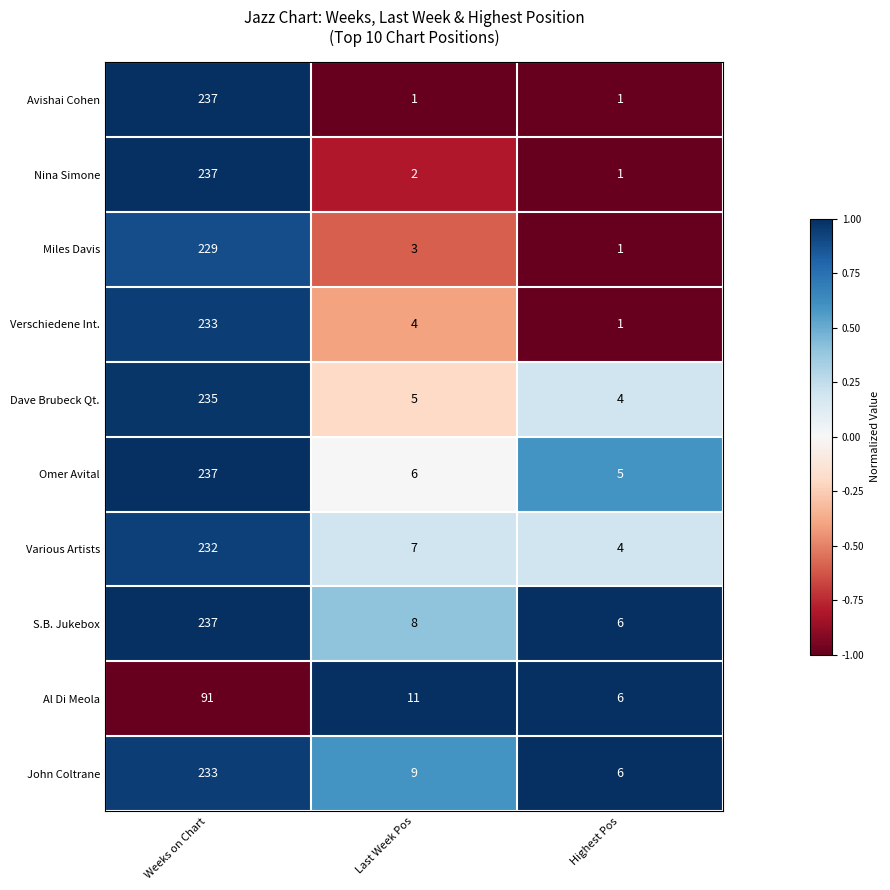

Rank the categories by Omer Avital value from lowest to highest.

Highest Pos, Last Week Pos, Weeks on Chart